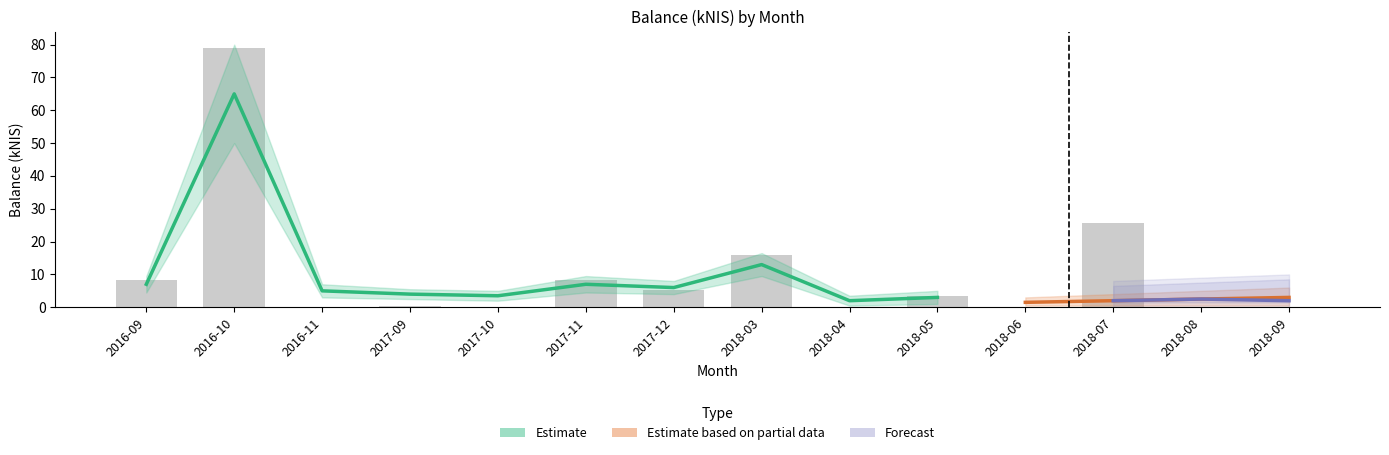

Reading left to right, extract all data points from this chart.

8.4	78.9	0.0	0.3	0.0	8.4	5.3	15.8	0.0	3.4	0.0	25.5	0.1	0.0